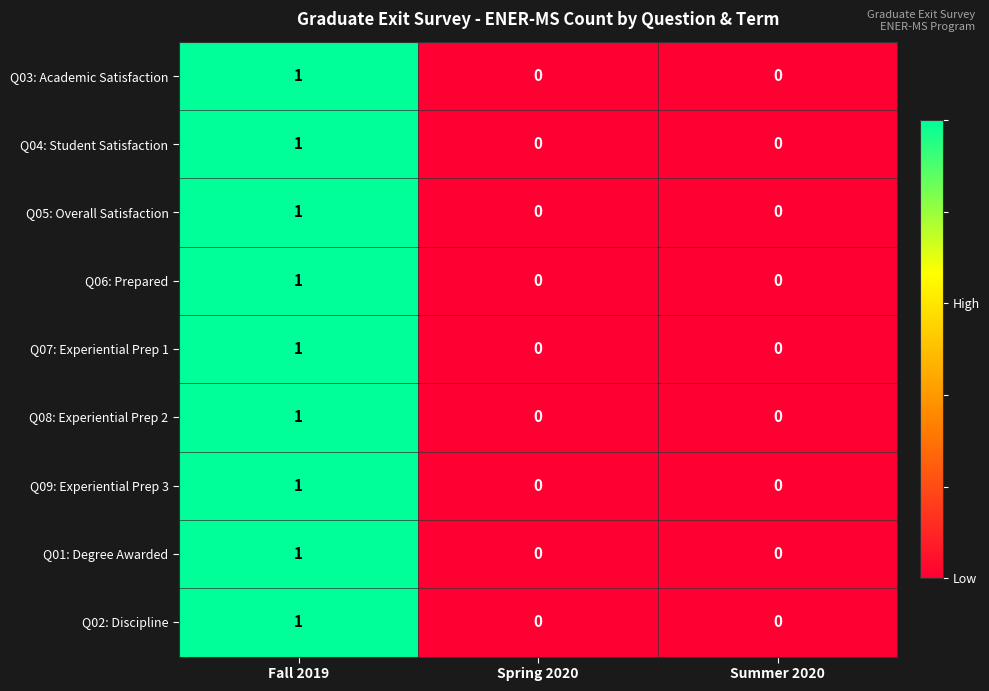

The Q09: Experiential Prep 3 series shows 0 at Fall 2019. True or false?

False